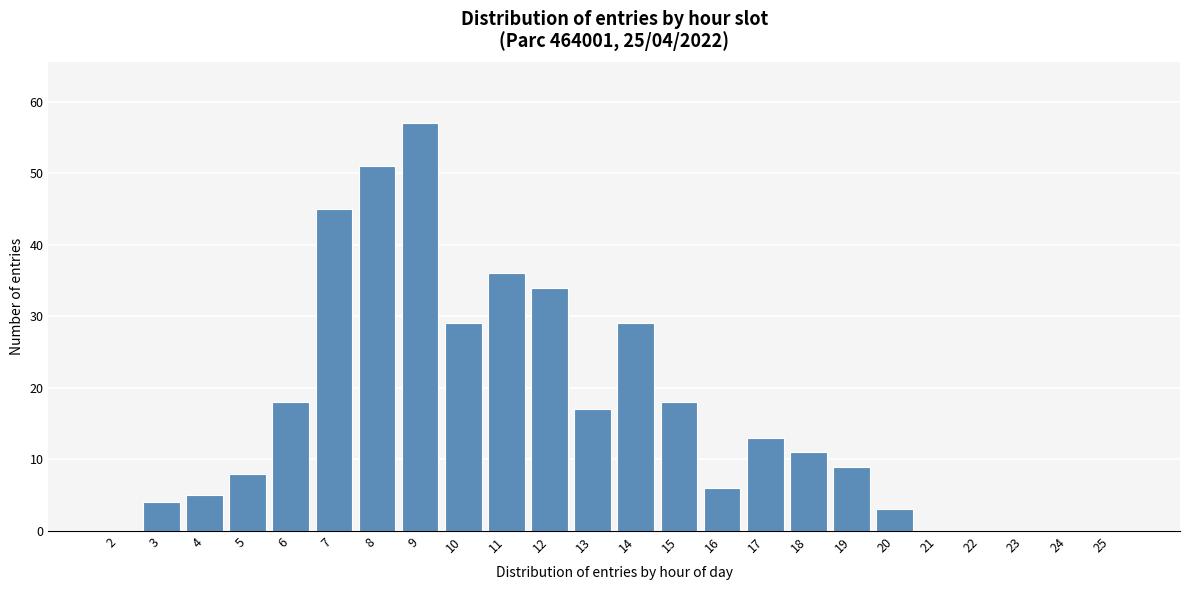

Reading right to left, what are all the values shown in this chart?

25=0	24=0	23=0	22=0	21=0	20=3	19=9	18=11	17=13	16=6	15=18	14=29	13=17	12=34	11=36	10=29	9=57	8=51	7=45	6=18	5=8	4=5	3=4	2=0